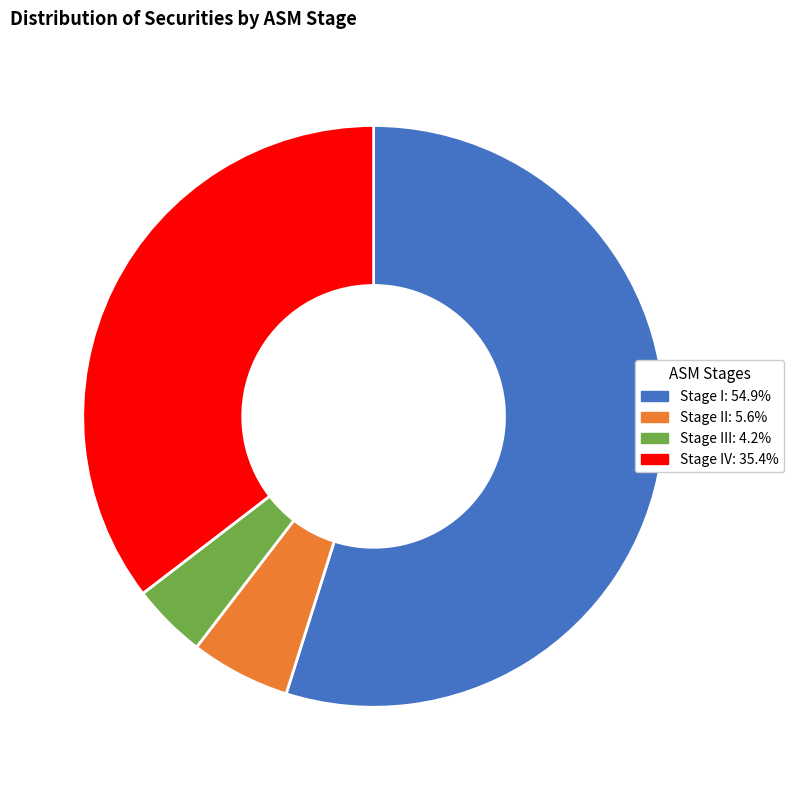

Is there any slice that represents more than half of the pie?

Yes